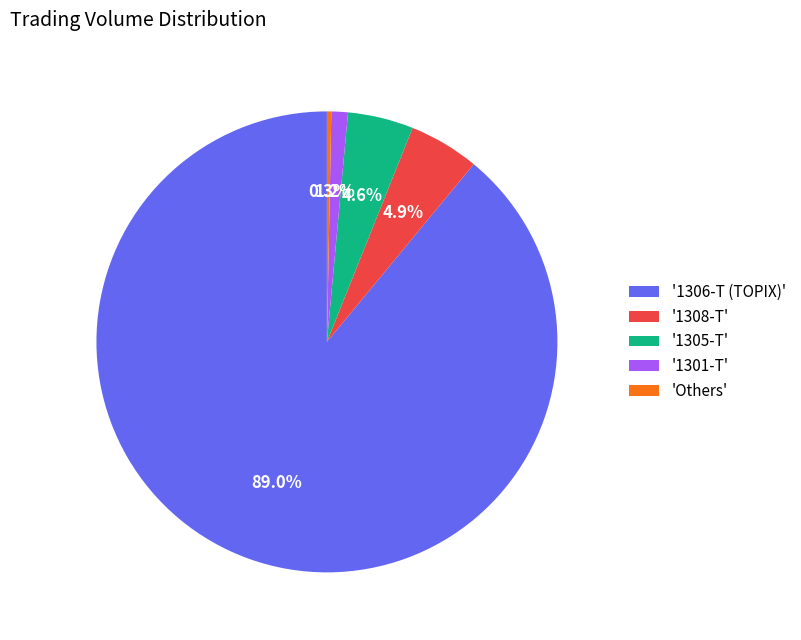

Is there a majority slice in this chart?

Yes